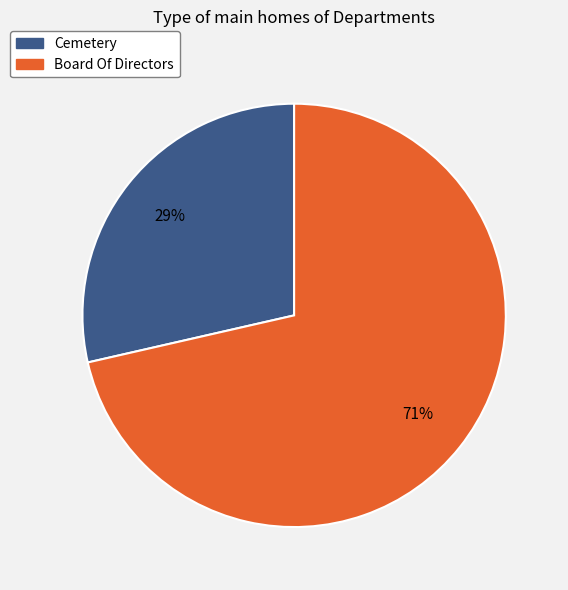

Which slice is the smallest?

Cemetery